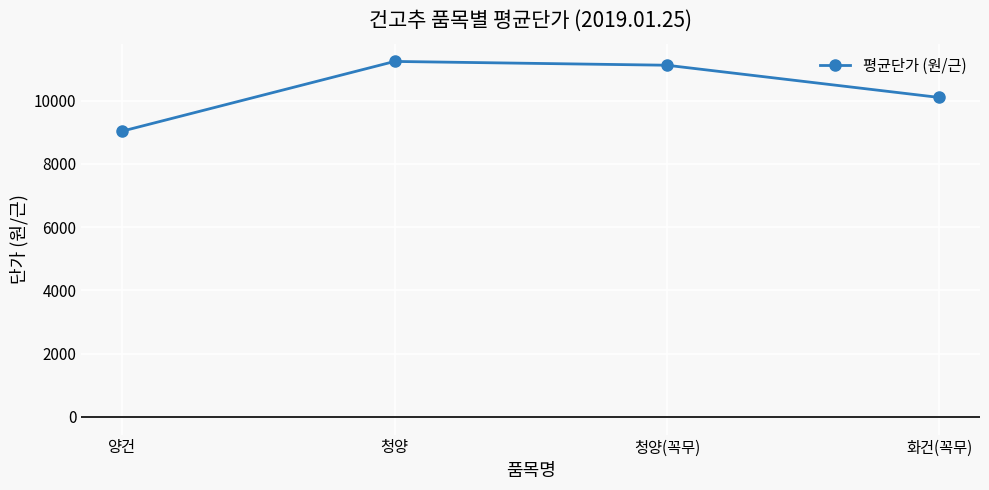

Where is the data nearest to the value 10137?

화건(꼭무)